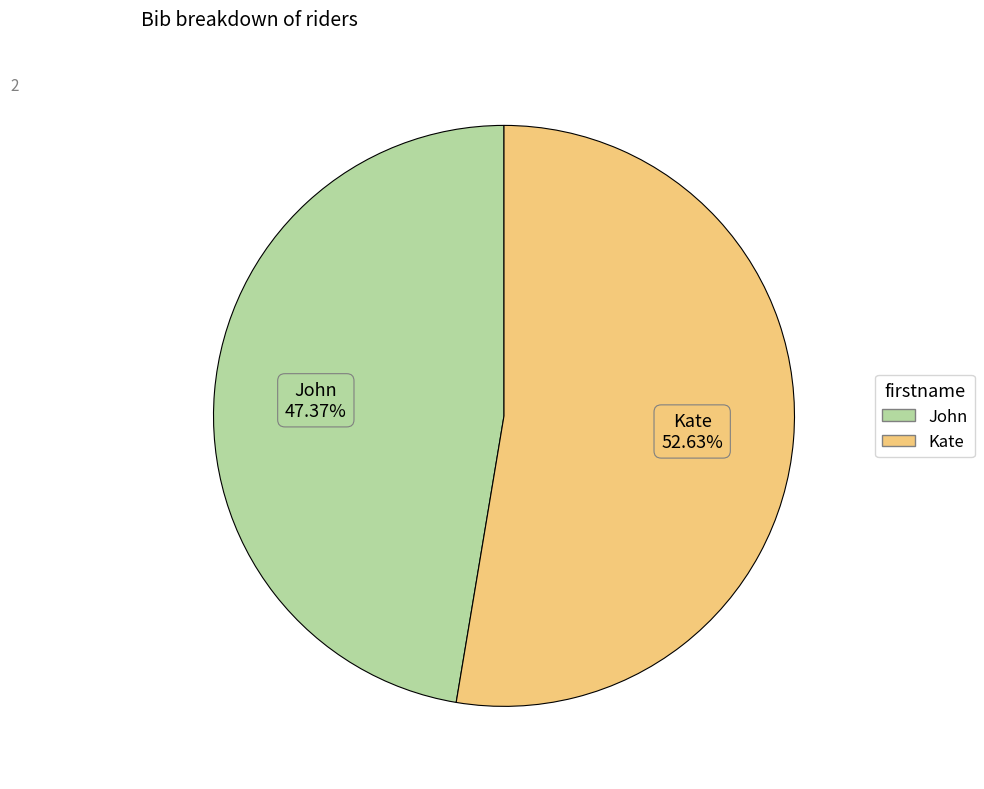

Rank the categories by value from lowest to highest.

John, Kate